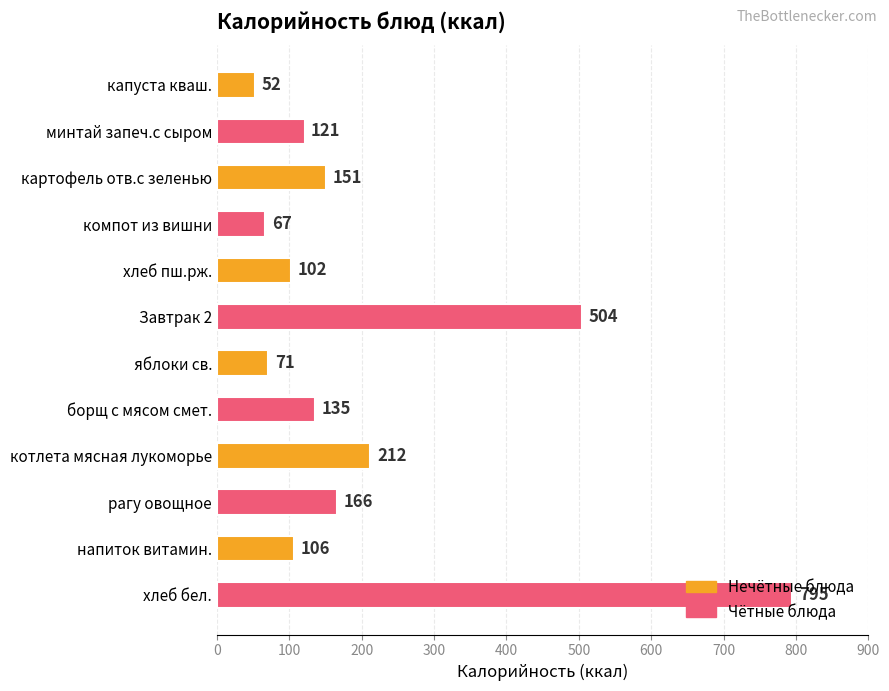

What position from the bottom is котлета мясная лукоморье?

4